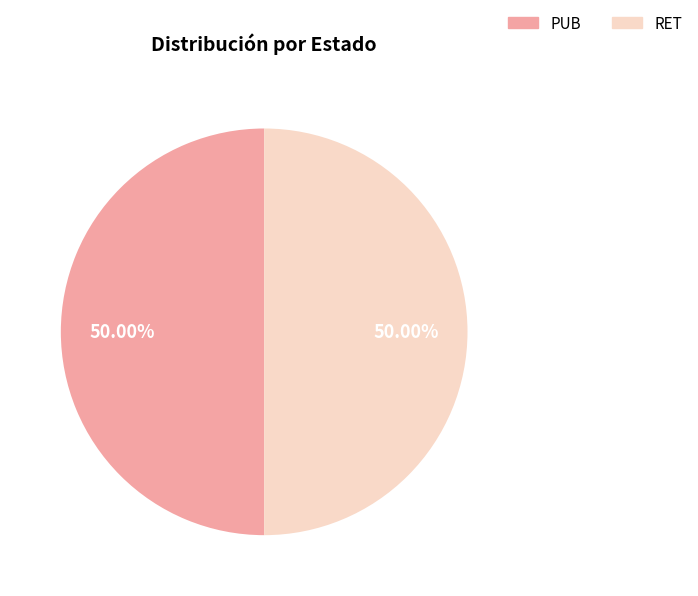

To the nearest percent, what percentage of the pie is PUB?

50%